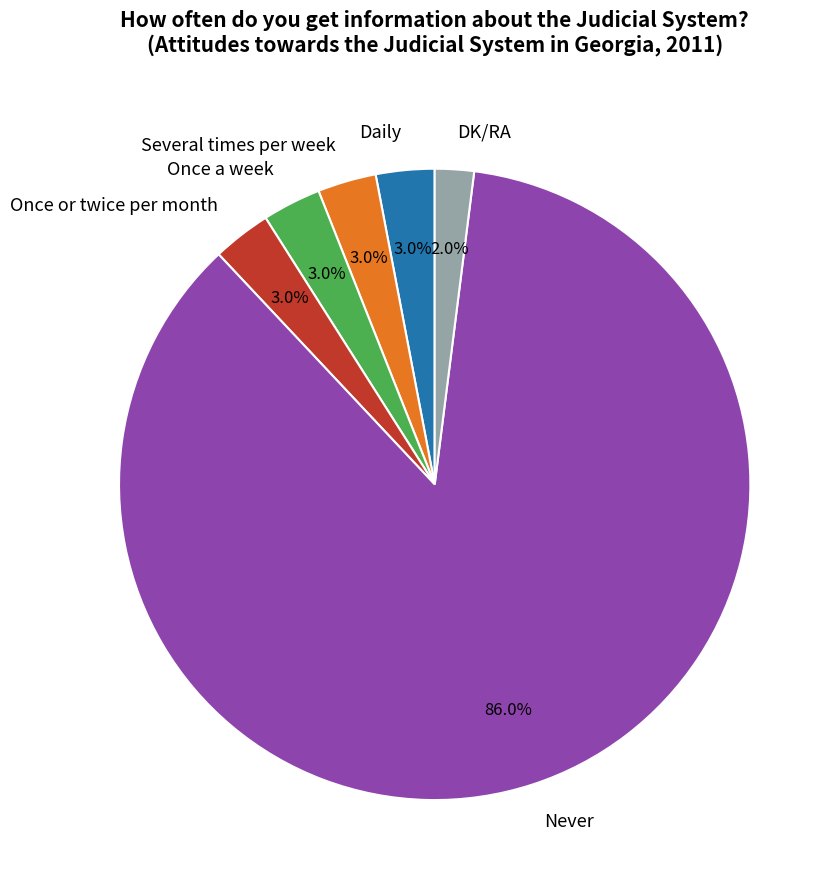

Which category has the biggest portion of the pie?

Never